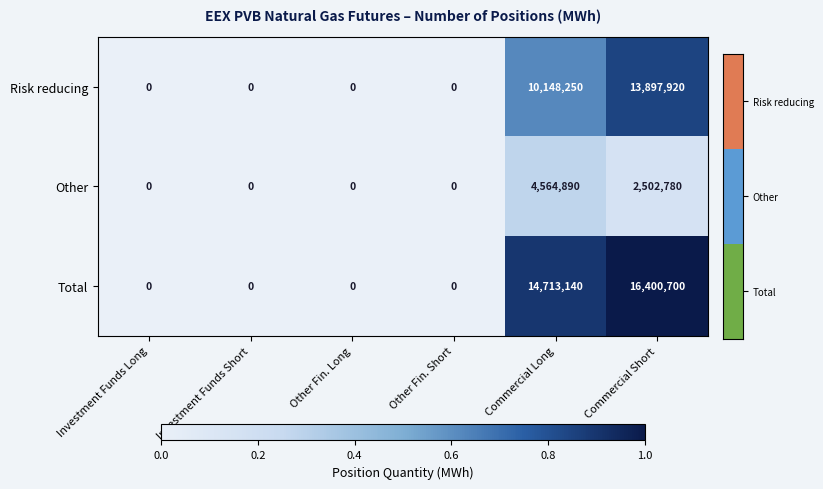

How many Other values are between 0 and 2502780?

5